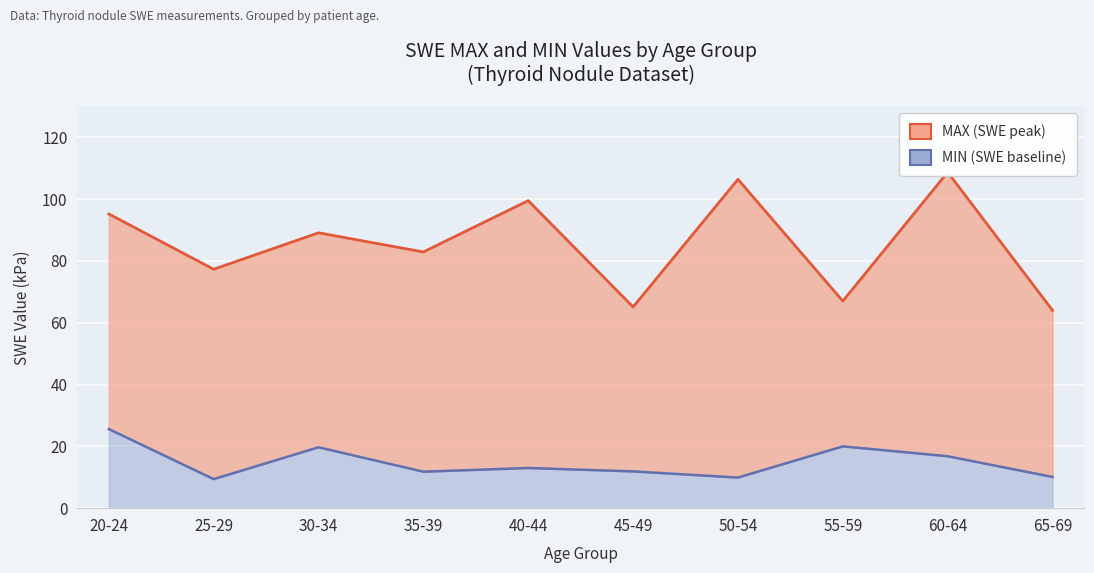

At which label does MAX first exceed 89?

20-24